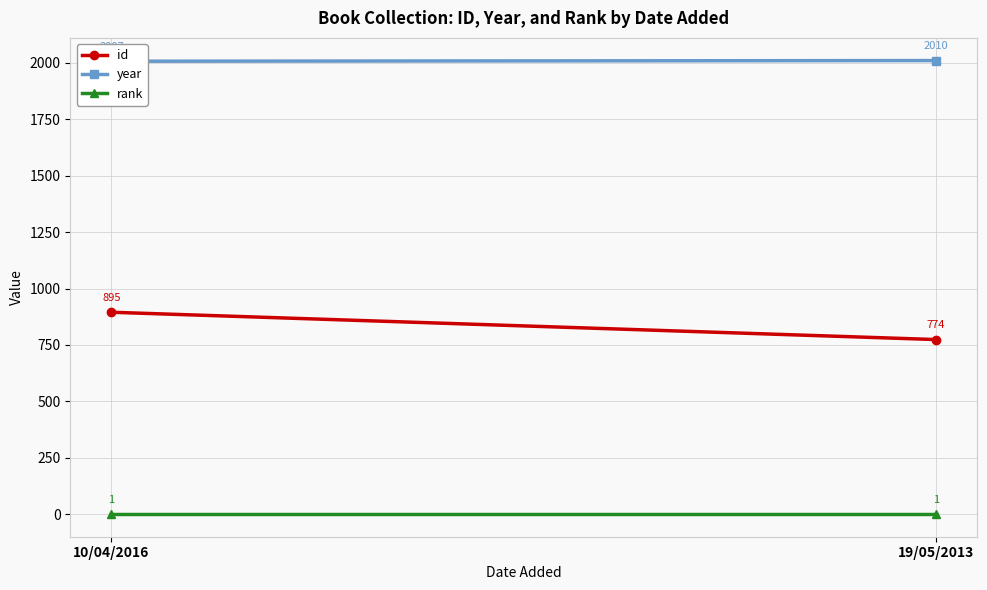

Is it true that rank equals 1 at 19/05/2013?

False